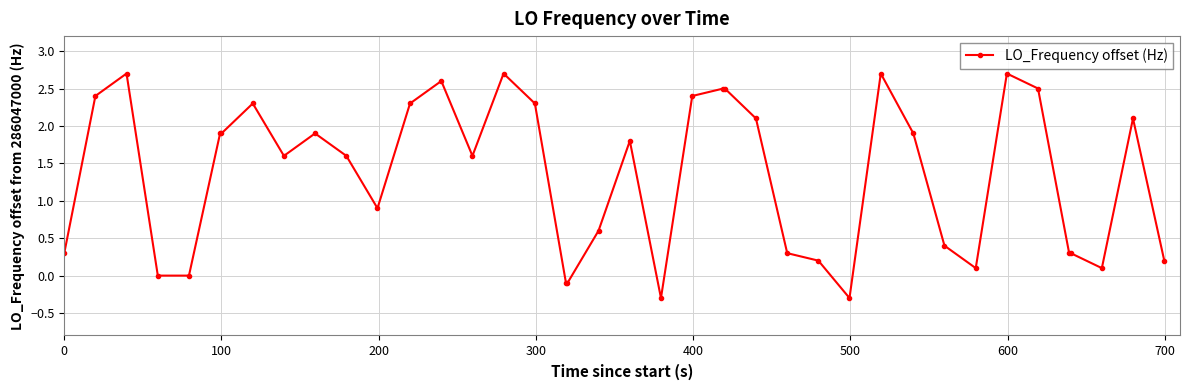

What is the difference between the maximum and second lowest values?

3.0